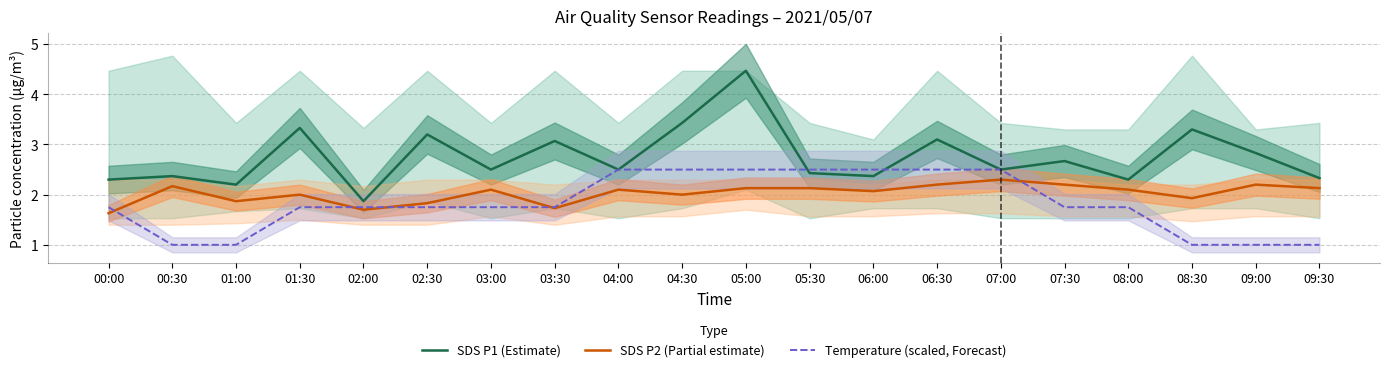

How many data points in SDS P1 (Estimate) are less than 2?

1